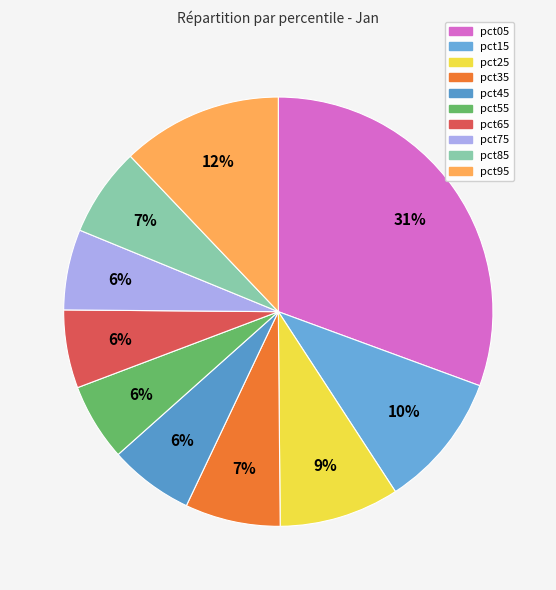

How many segments does this pie chart have?

10